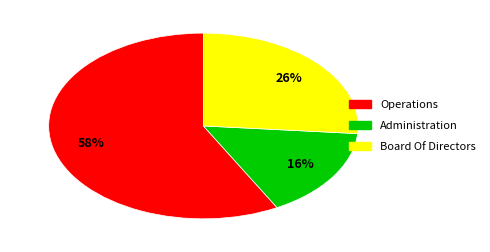

What is the ratio of the value at Administration to the value at Operations?

0.3